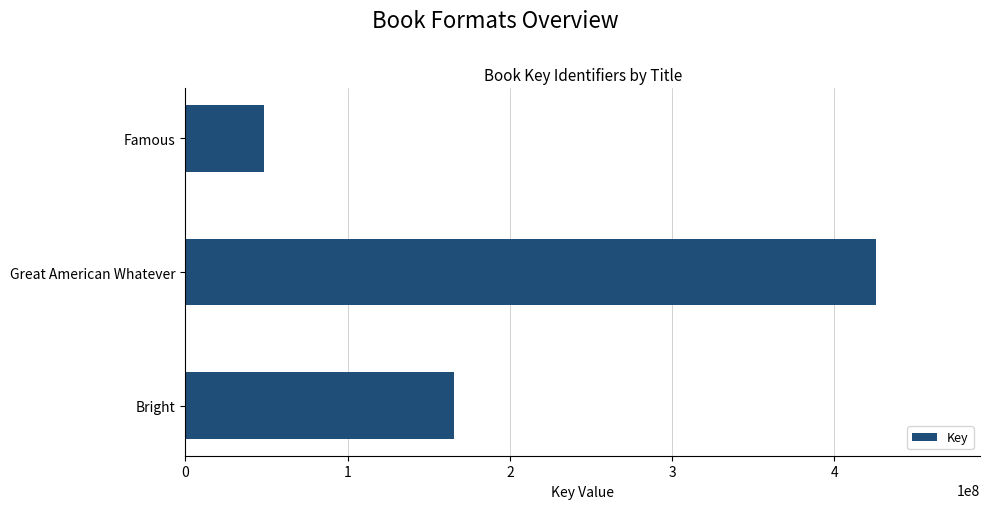

True or false: the data shows 165837093 at Bright.

True